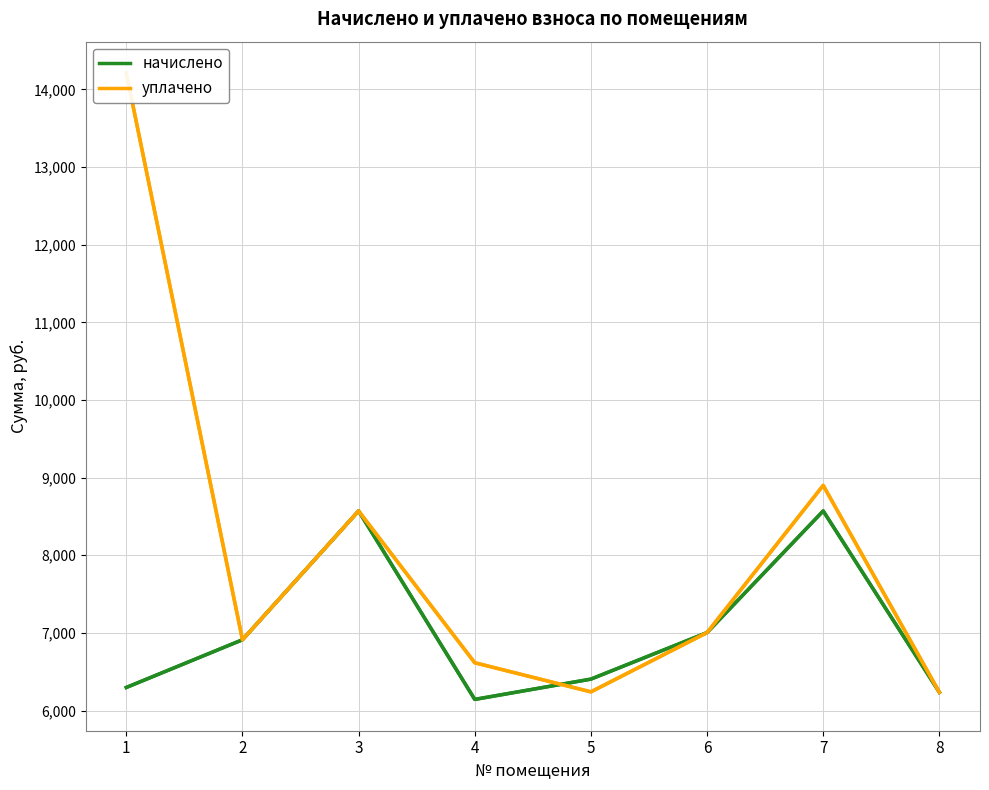

Which series ends up on top after the final intersection of уплачено and начислено?

начислено